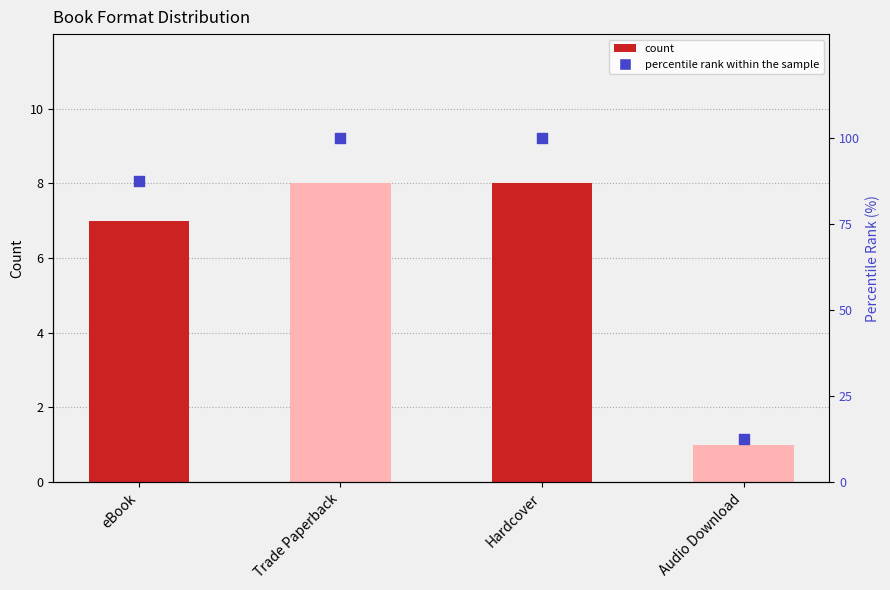

Is the value of count at Audio Download greater than the value of percentile rank within the sample at Trade Paperback?

No